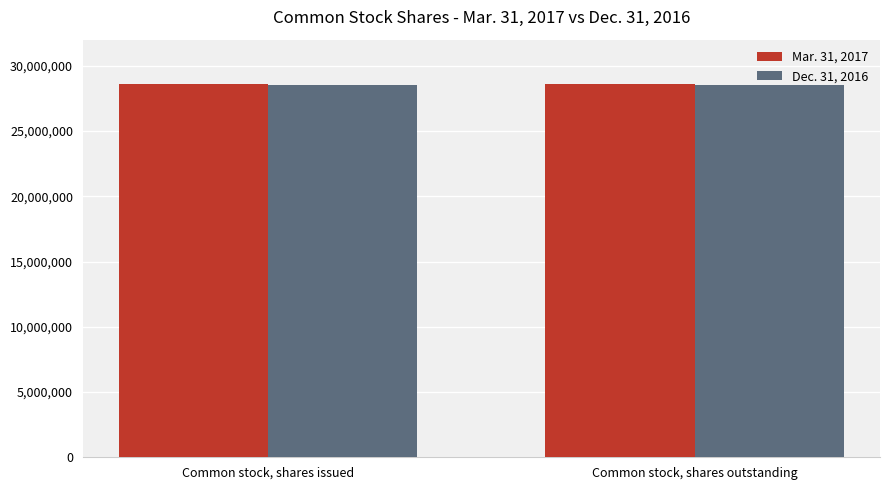

What is the label of the 1st bar from the right?

Common stock, shares outstanding